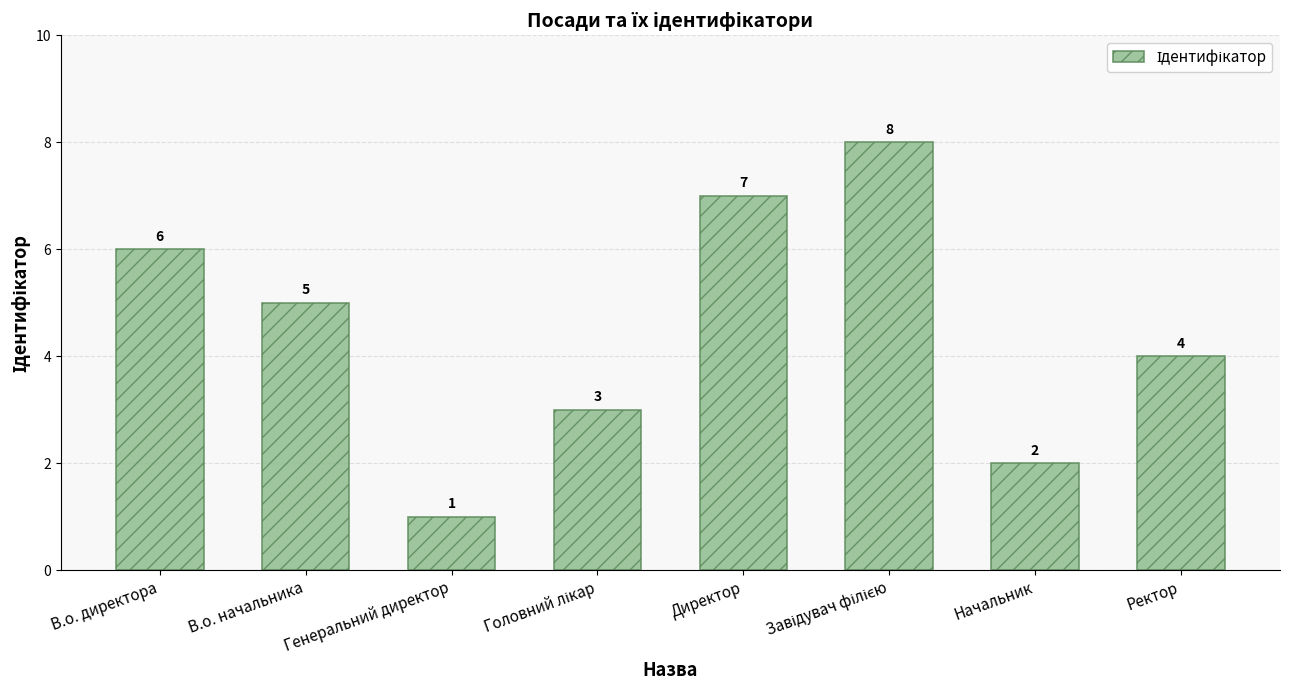

What is the label of the 7th bar from the right?

В.о. начальника